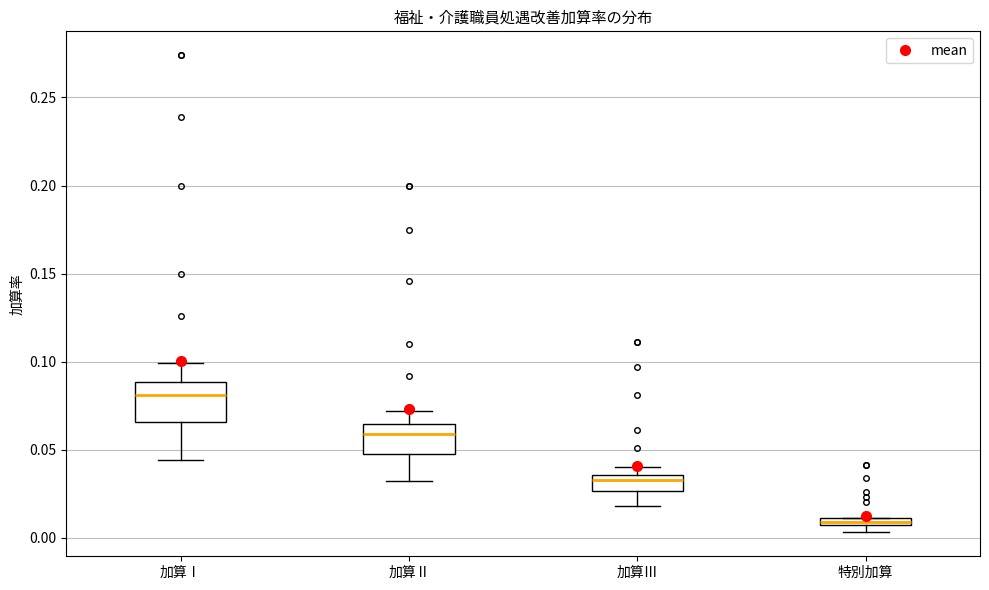

Comparing the boxes themselves (not the whiskers), which one is the tallest?

加算Ⅰ